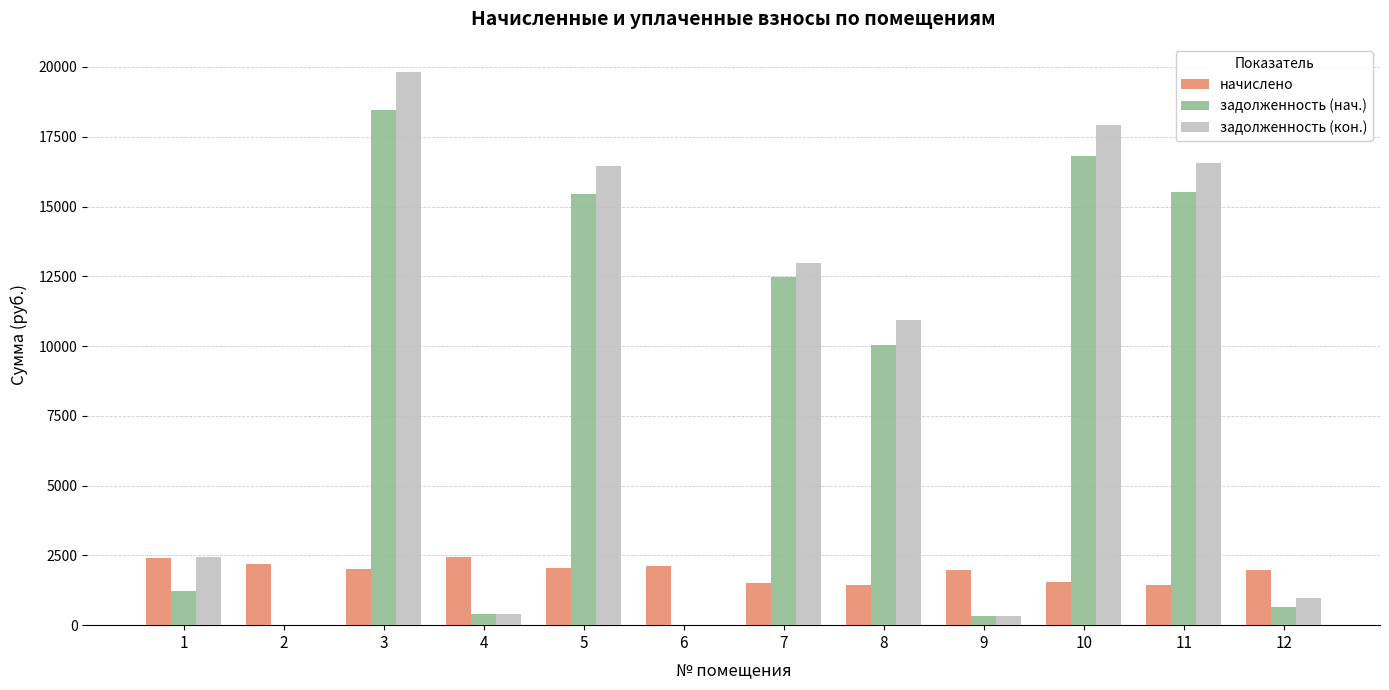

What is the maximum value for задолженность (нач.)?

18448.7